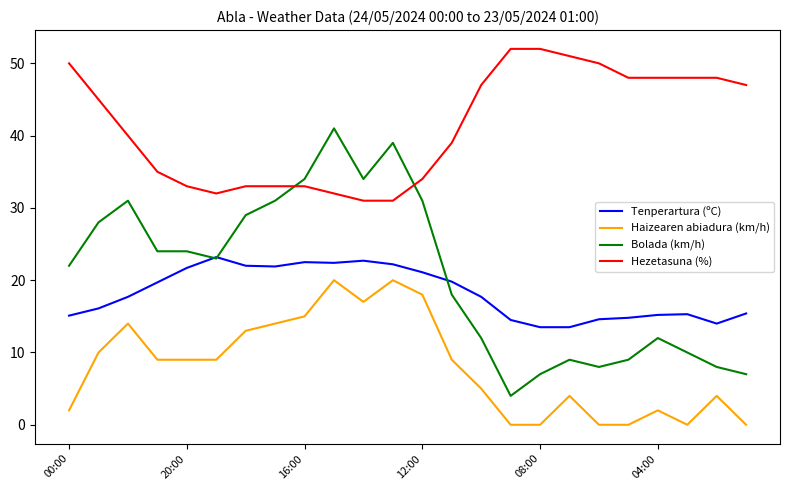

Rank the series by their maximum value, from highest to lowest.

Hezetasuna (%), Bolada (km/h), Tenperartura (ºC), Haizearen abiadura (km/h)